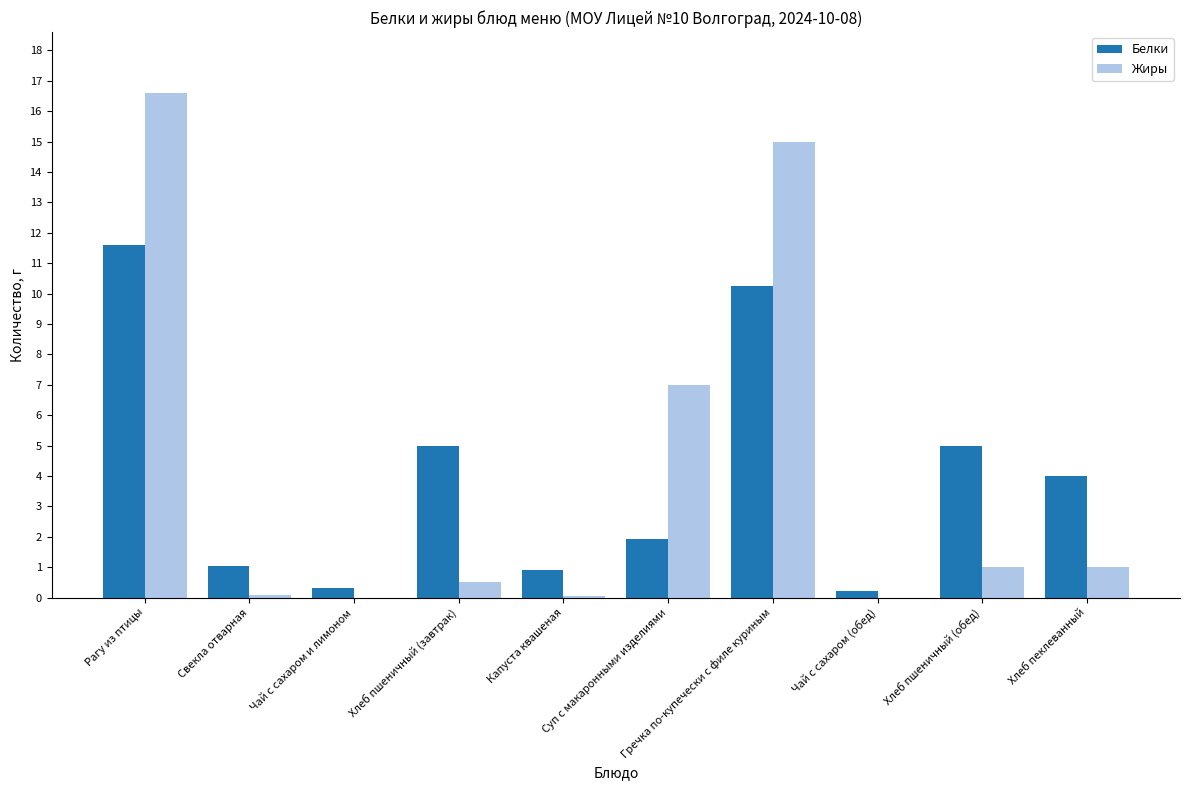

Between Рагу из птицы and Чай с сахаром и лимоном, which series saw the biggest shift?

Жиры